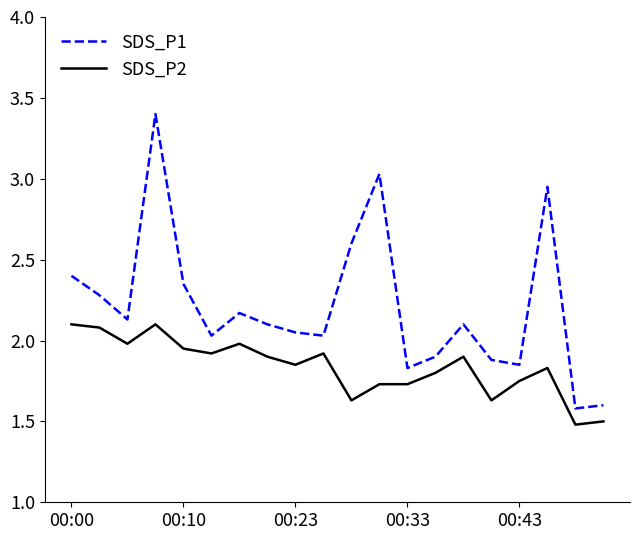

How many lines are shown in the chart?

2